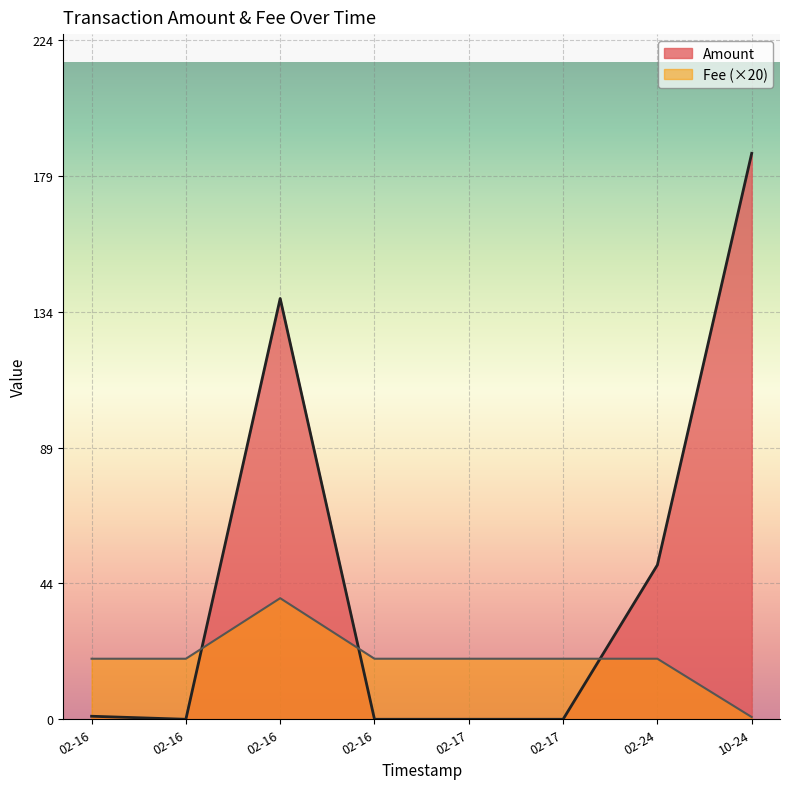

What is the sum of all Amount values?

377.9